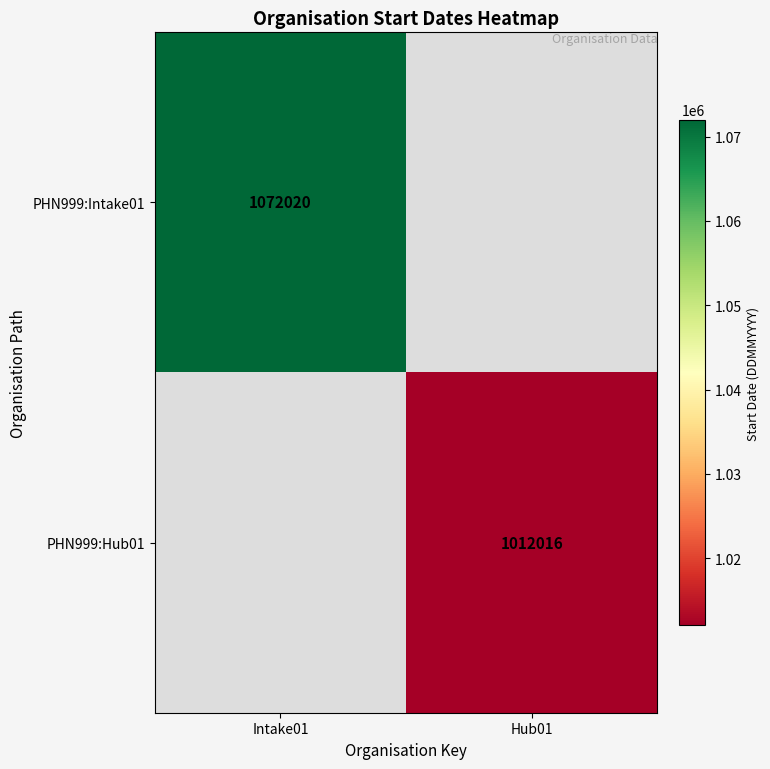

Is it true that PHN999:Hub01 equals 1012016 at Hub01?

True